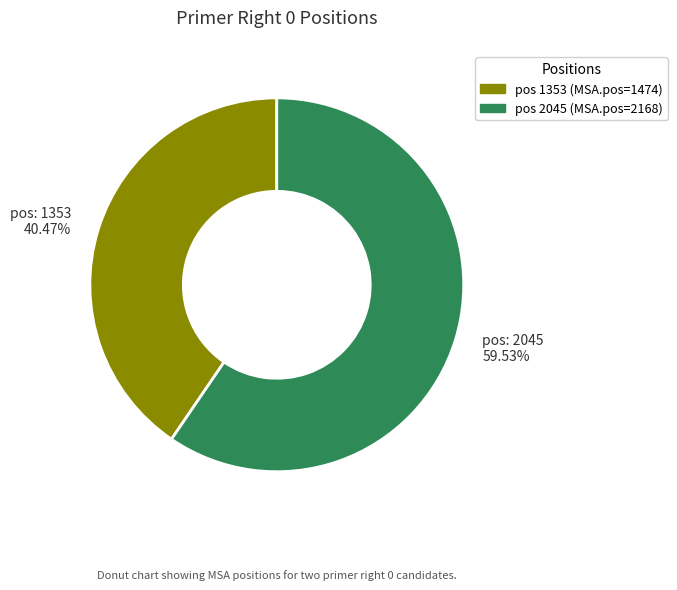

Which slice is the largest?

pos: 2045 59.53%